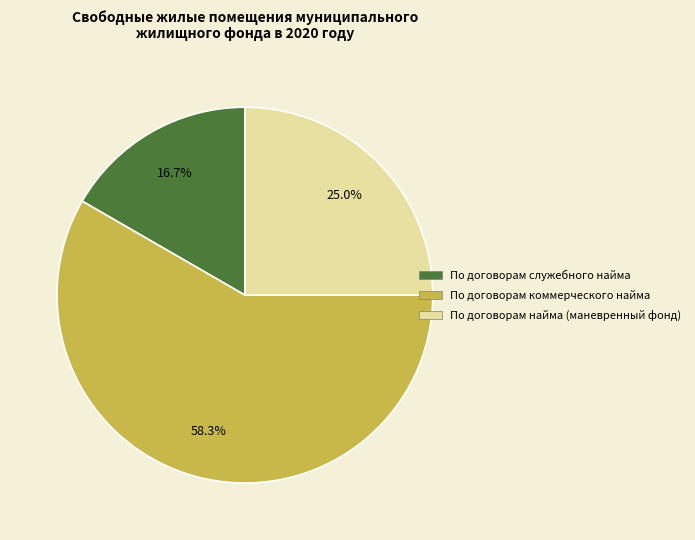

Is the sum of По договорам найма (маневренный фонд) and По договорам коммерческого найма greater than half?

Yes